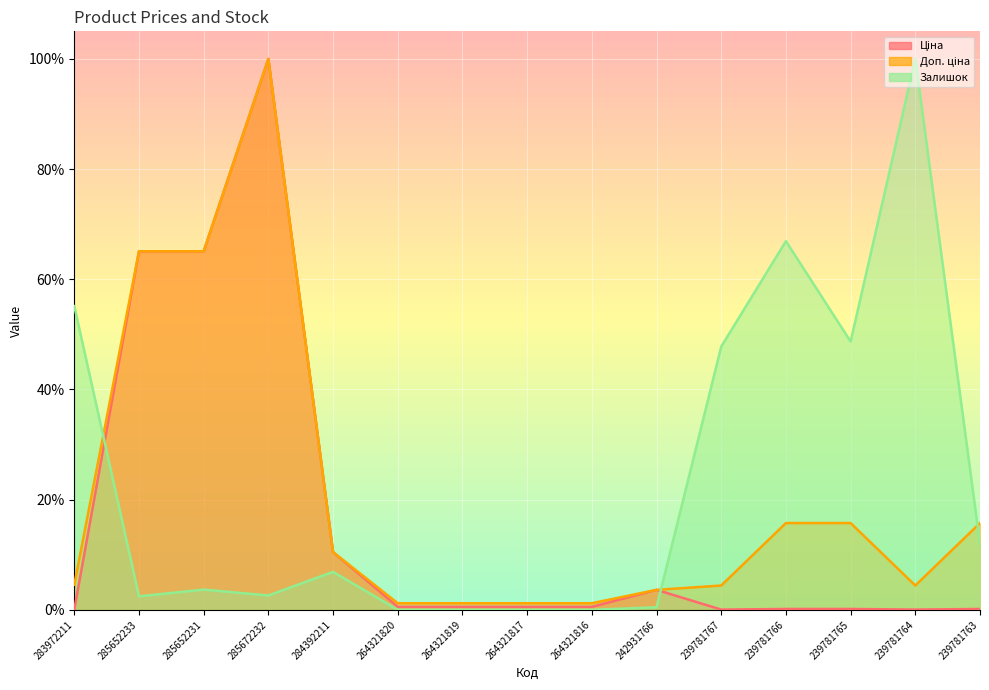

Reading right to left, extract all data points from this chart.

Ціна: 239781763=0.0	239781764=0.0	239781765=0.0	239781766=0.0	239781767=0.0	242931766=0.0	264321816=0.0	264321817=0.0	264321819=0.0	264321820=0.0	284392211=0.1	285672232=1.0	285652231=0.7	285652233=0.7	283972211=0.0
Доп. ціна: 239781763=0.2	239781764=0.0	239781765=0.2	239781766=0.2	239781767=0.0	242931766=0.0	264321816=0.0	264321817=0.0	264321819=0.0	264321820=0.0	284392211=0.1	285672232=1.0	285652231=0.7	285652233=0.7	283972211=0.0
Залишок: 239781763=0.1	239781764=1.0	239781765=0.5	239781766=0.7	239781767=0.5	242931766=0.0	264321816=0.0	264321817=0.0	264321819=0.0	264321820=0.0	284392211=0.1	285672232=0.0	285652231=0.0	285652233=0.0	283972211=0.6